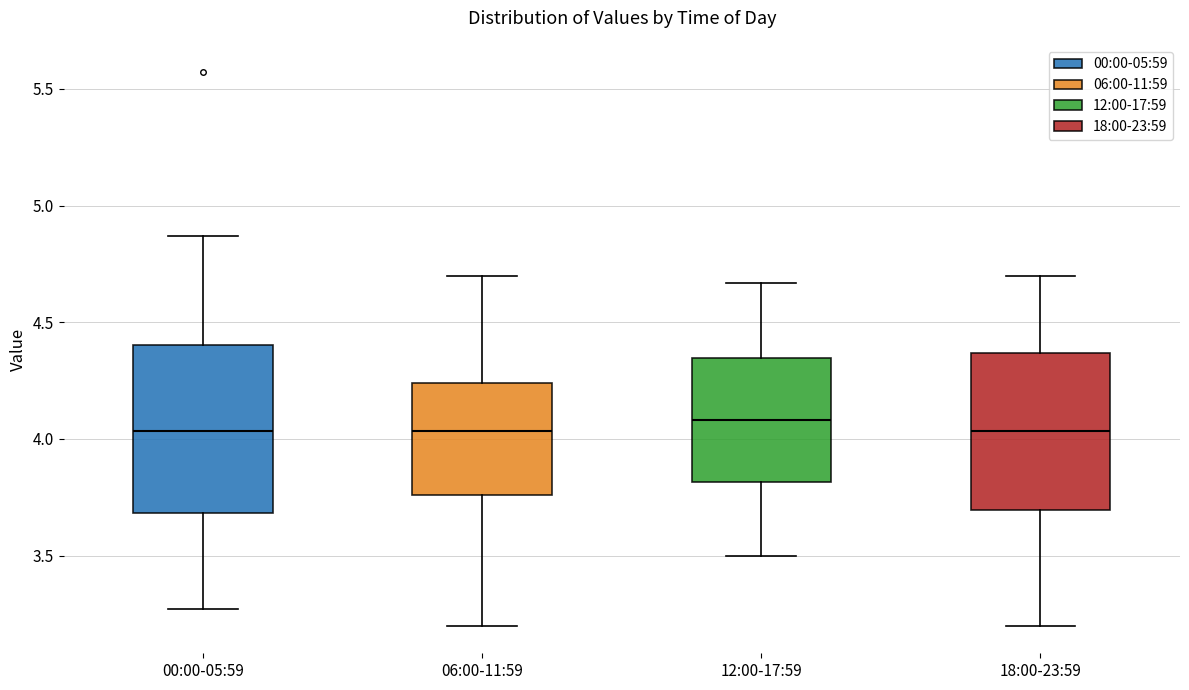

Reading left to right, read every box against the y-axis: the position of its median line, the range the box covers, and the ends of its whiskers. The values are not printed on the chart, so give them approximately, as read against the axis.

00:00-05:59: median 4.05, box 3.70 to 4.40, whiskers 3.25 to 4.85
06:00-11:59: median 4.05, box 3.75 to 4.25, whiskers 3.20 to 4.70
12:00-17:59: median 4.10, box 3.80 to 4.35, whiskers 3.50 to 4.65
18:00-23:59: median 4.05, box 3.70 to 4.35, whiskers 3.20 to 4.70